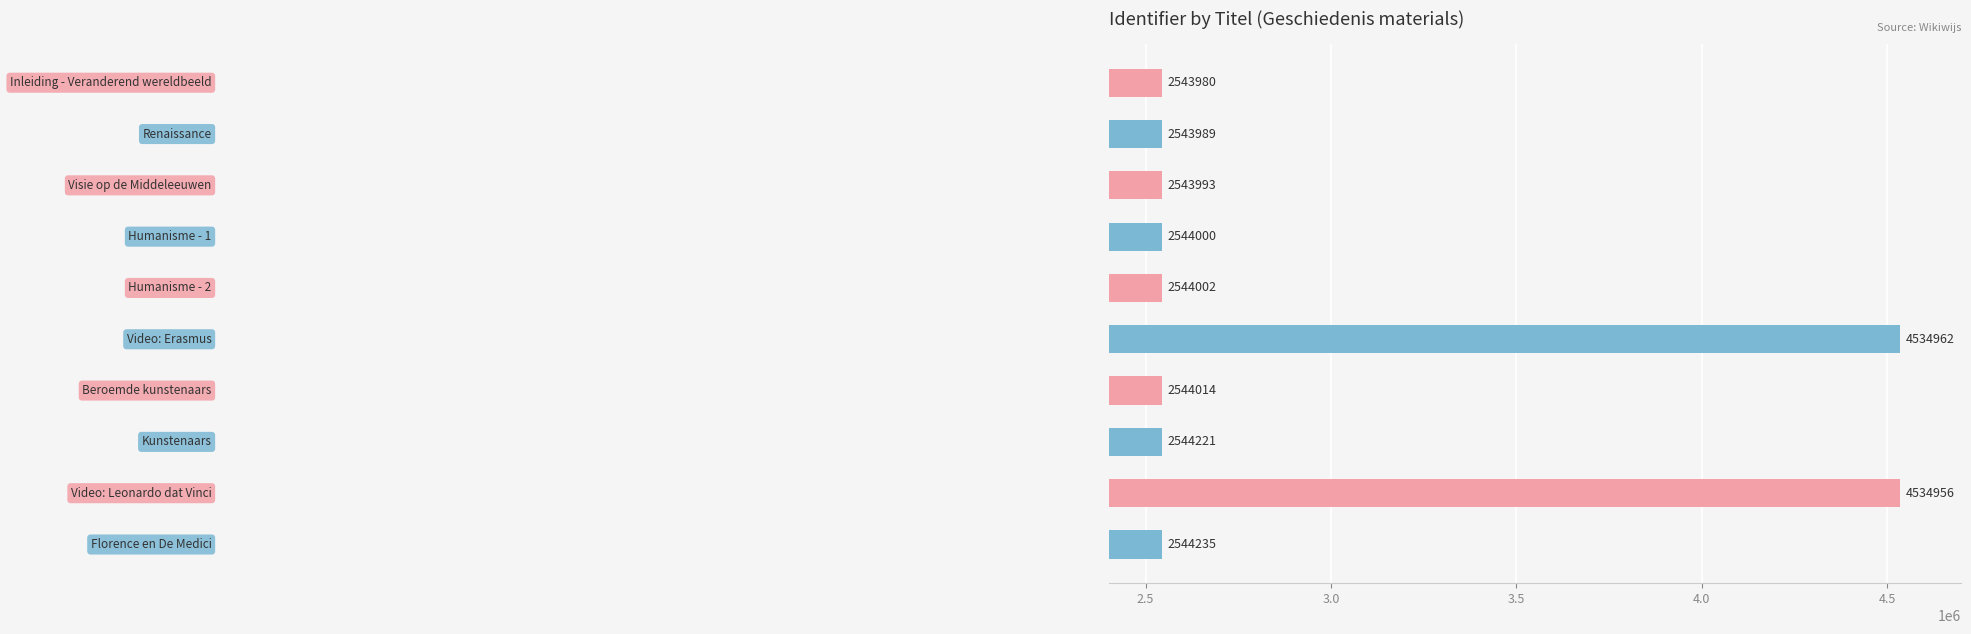

What is the minimum value shown in the chart?

2543980